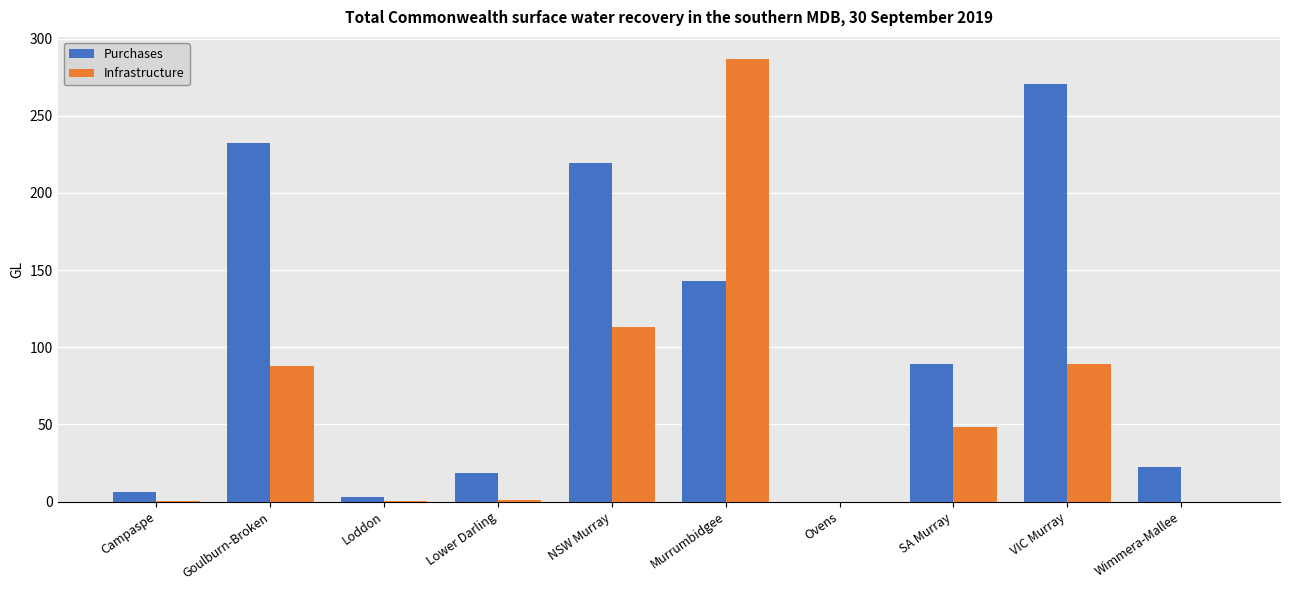

Which series has the largest total across all categories?

Purchases